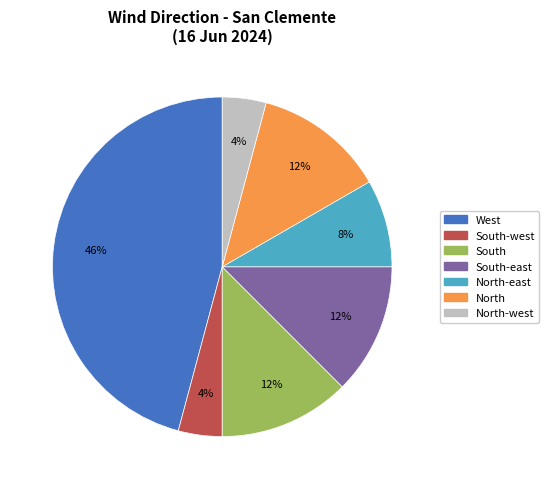

Count the number of slices in the pie.

7